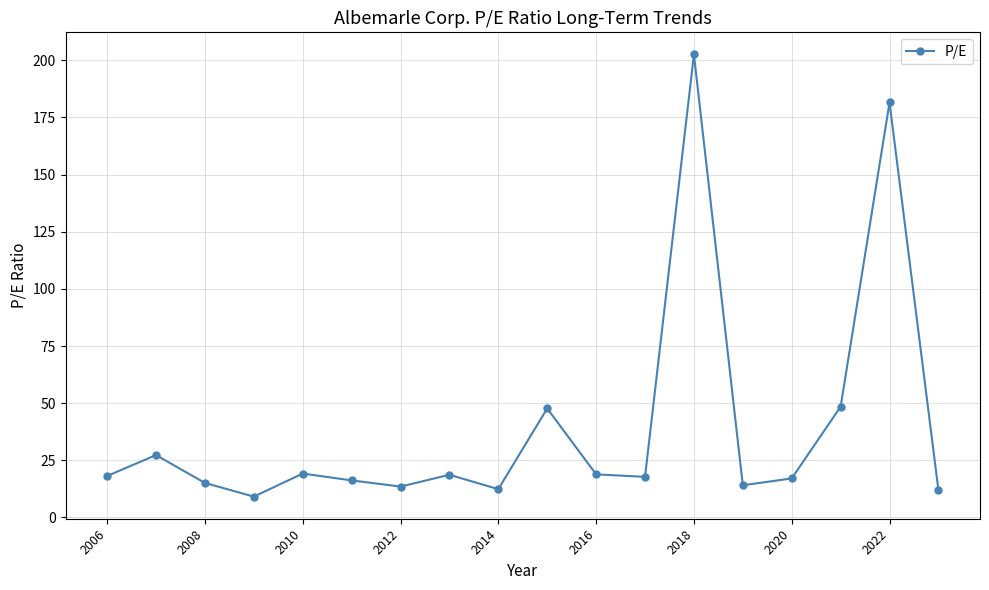

How many interior local peaks (higher than both neighbors) does the data have?

6